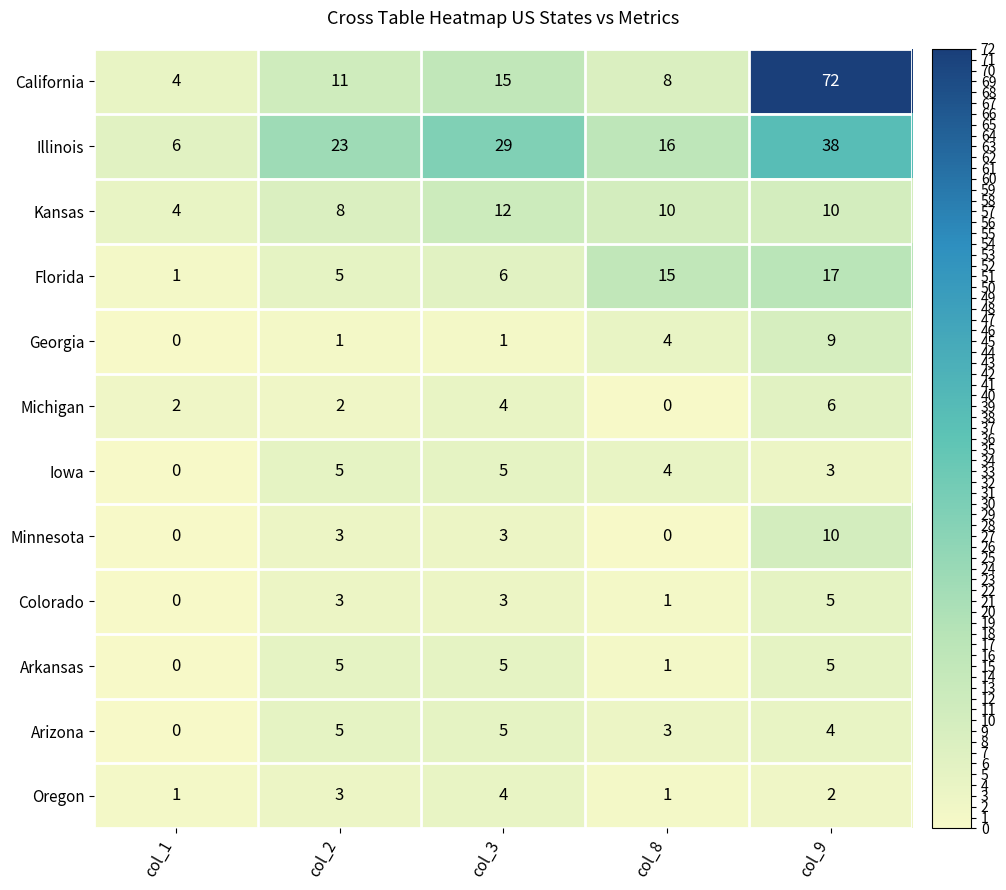

What is the greatest value displayed?

72